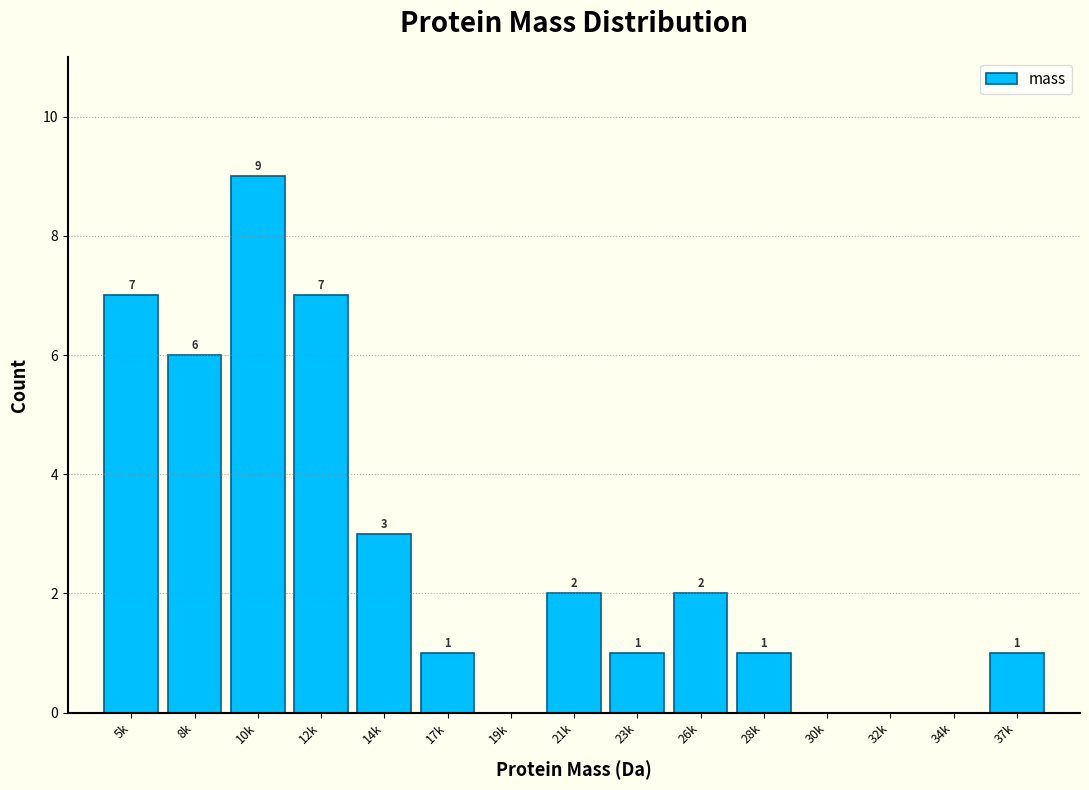

Reading right to left, transcribe all the data shown in this chart.

37k=1	34k=0	32k=0	30k=0	28k=1	26k=2	23k=1	21k=2	19k=0	17k=1	14k=3	12k=7	10k=9	8k=6	5k=7